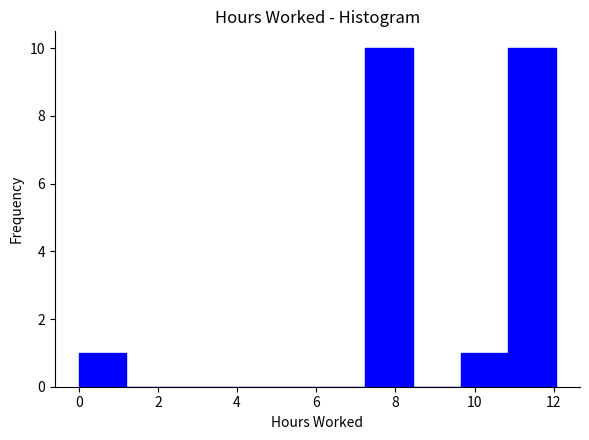

What is the height of the bar covering 10.8 to 12.0 on the x-axis? Neither the bar edges nor the heights are printed on the chart, so give them approximately, as read against the axes.

10